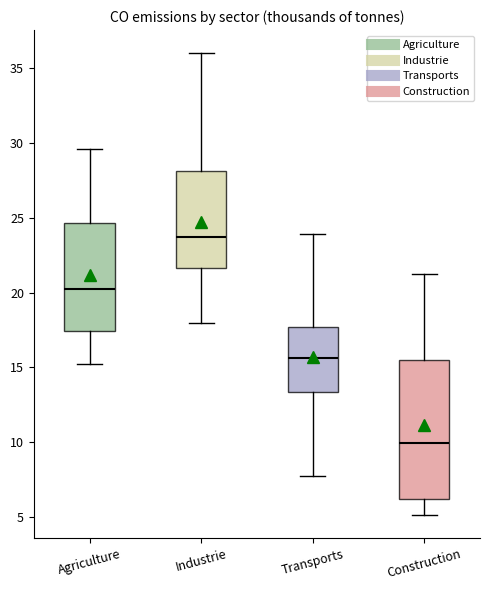

Reading left to right, read every box against the y-axis: the position of its median line, the range the box covers, and the ends of its whiskers. The values are not printed on the chart, so give them approximately, as read against the axis.

Agriculture: median 20.5, box 17.5 to 24.5, whiskers 15.0 to 29.5
Industrie: median 23.5, box 21.5 to 28.0, whiskers 18.0 to 36.0
Transports: median 15.5, box 13.5 to 17.5, whiskers 7.5 to 24.0
Construction: median 10.0, box 6.0 to 15.5, whiskers 5.0 to 21.5